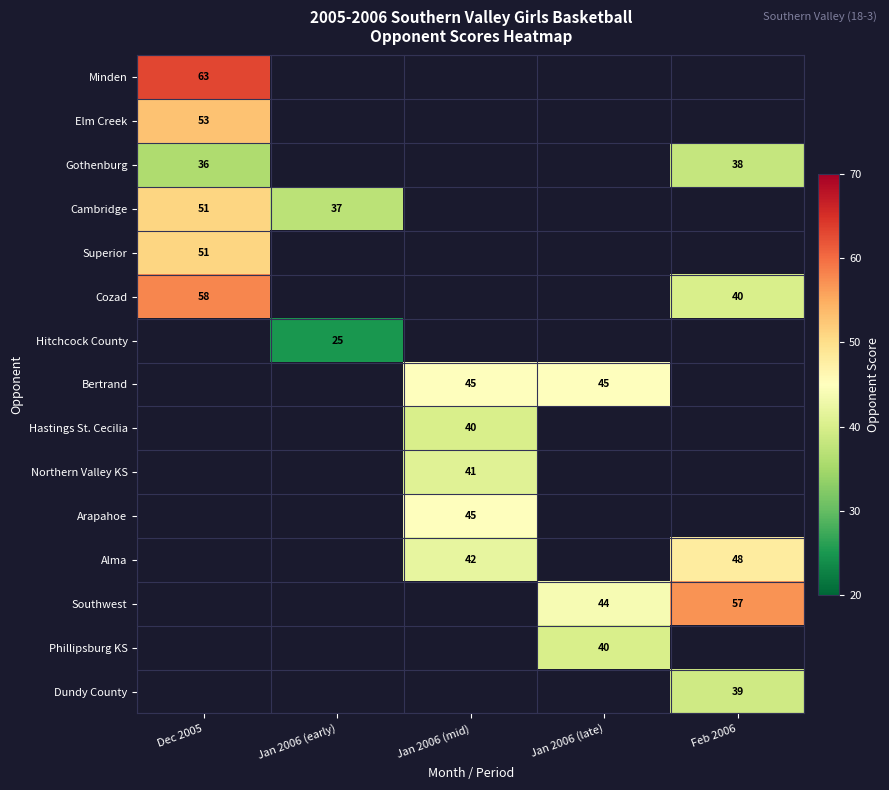

Is the value of Superior at Dec 2005 greater than the value of Minden at Dec 2005?

No